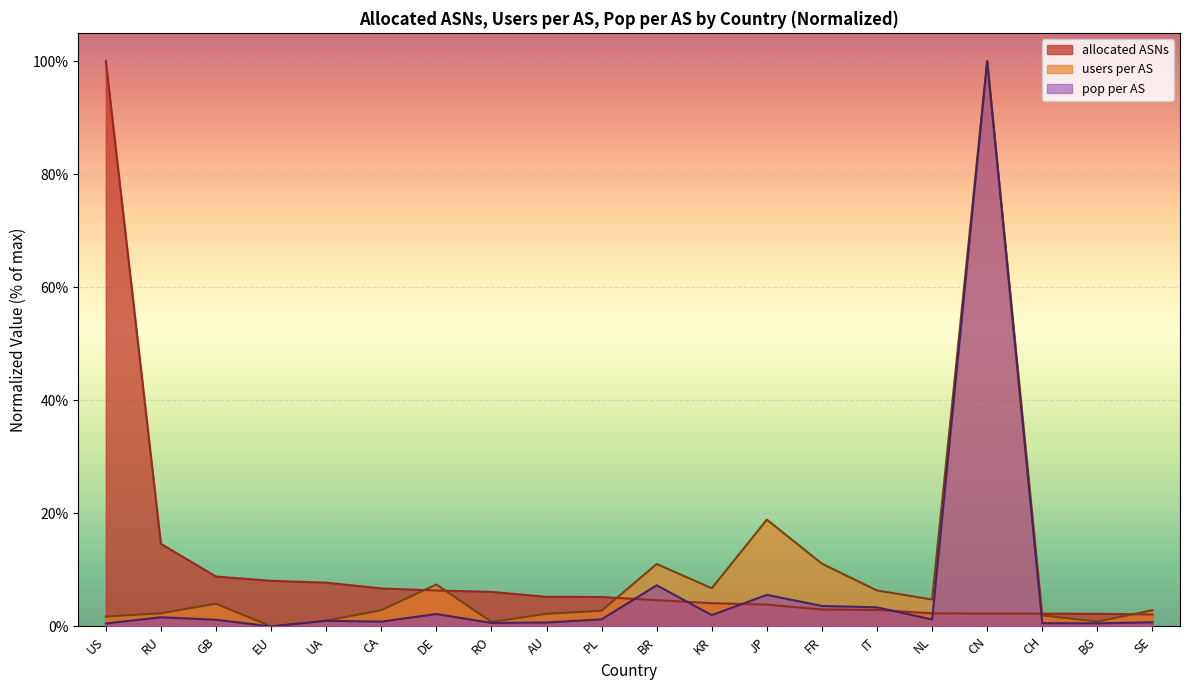

What is the sum of all allocated ASNs values?

198.5